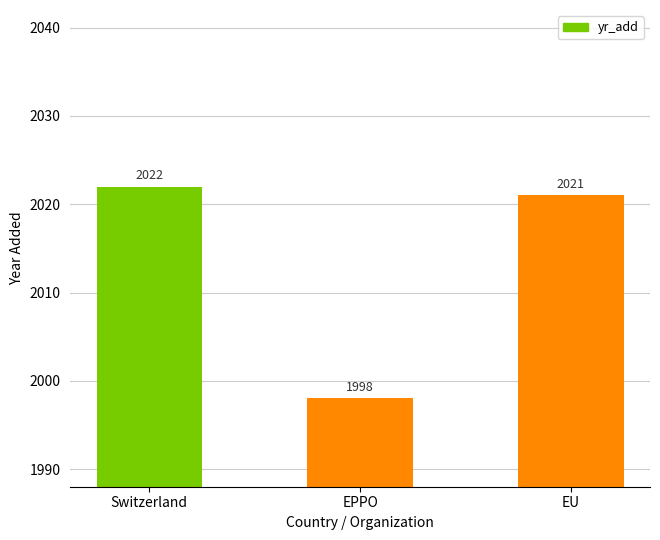

Rank the categories by value from highest to lowest.

Switzerland, EU, EPPO